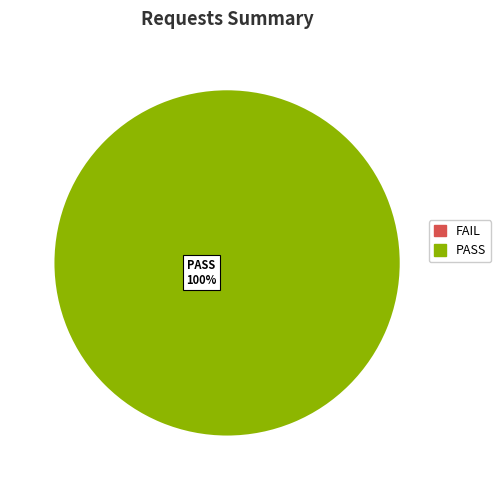

Does any single category account for the majority?

Yes